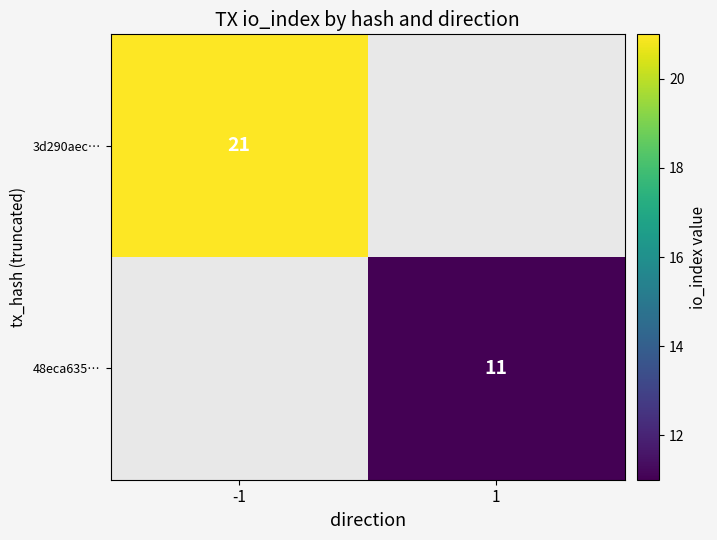

The value of 48eca635… at 1 is 6. True or false?

False